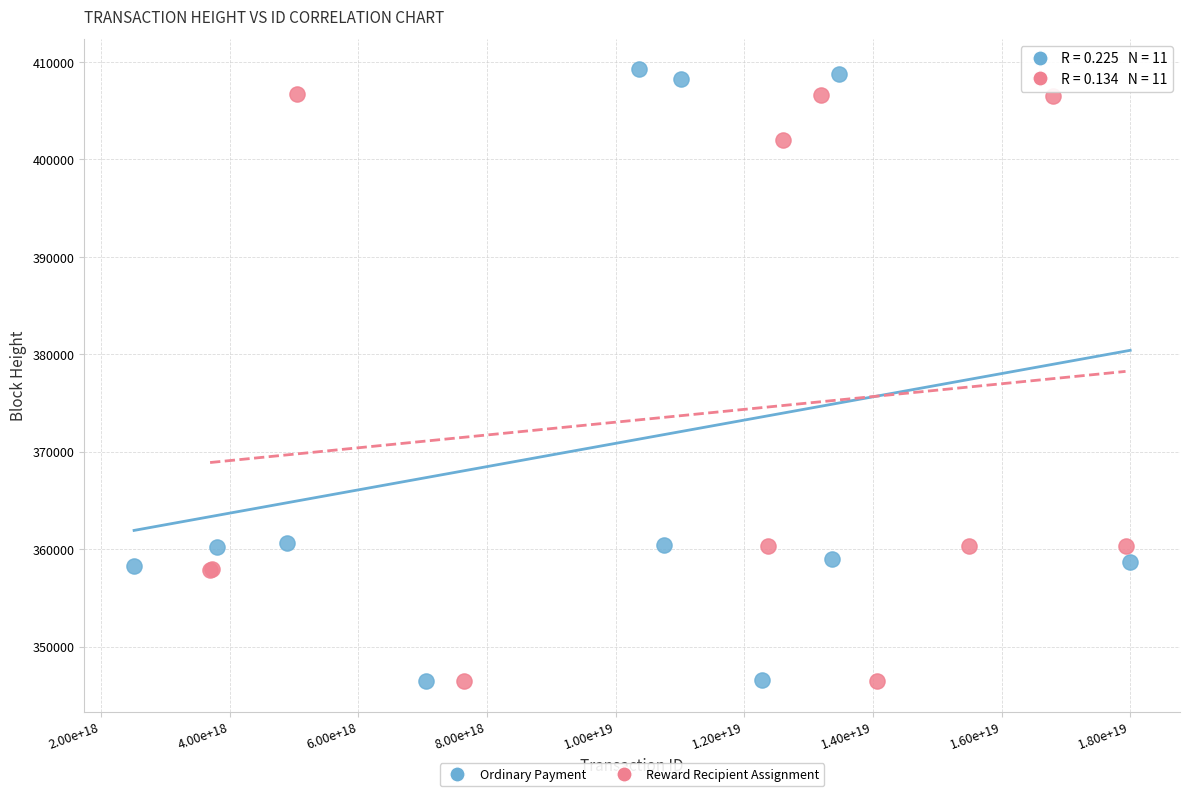

Which series contains the highest Y value?

Ordinary Payment